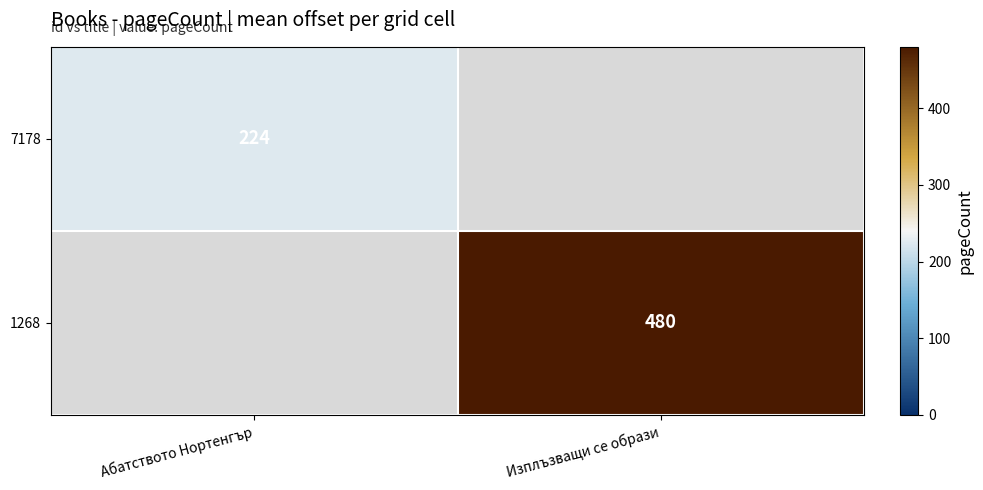

Which category has the lowest value across all series?

Абатството Нортенгър